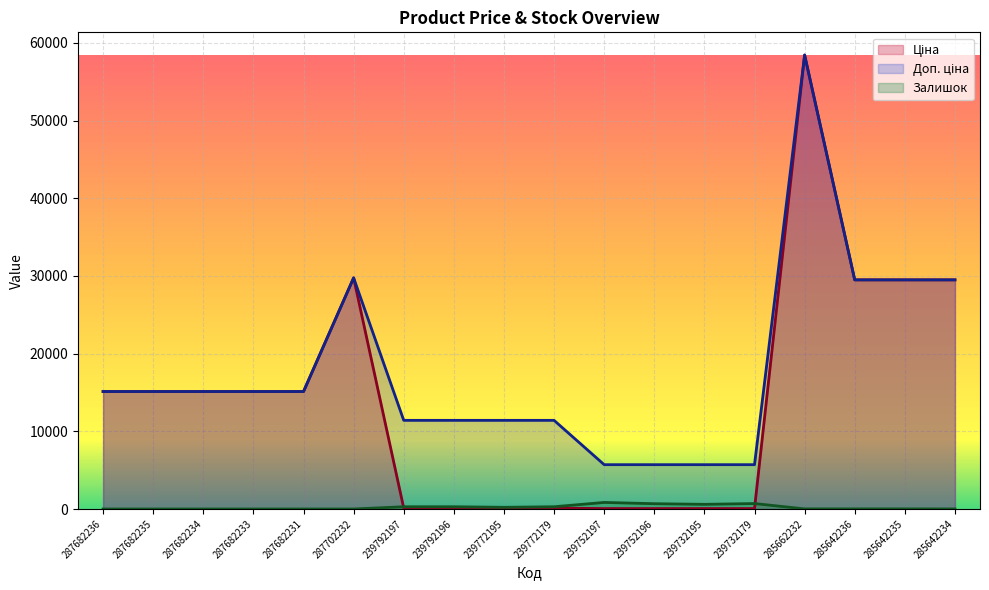

List the labels in order of Доп. ціна value, smallest first.

239752197, 239752196, 239732195, 239732179, 239792197, 239792196, 239772195, 239772179, 287682236, 287682235, 287682234, 287682233, 287682231, 285642236, 285642235, 285642234, 287702232, 285662232